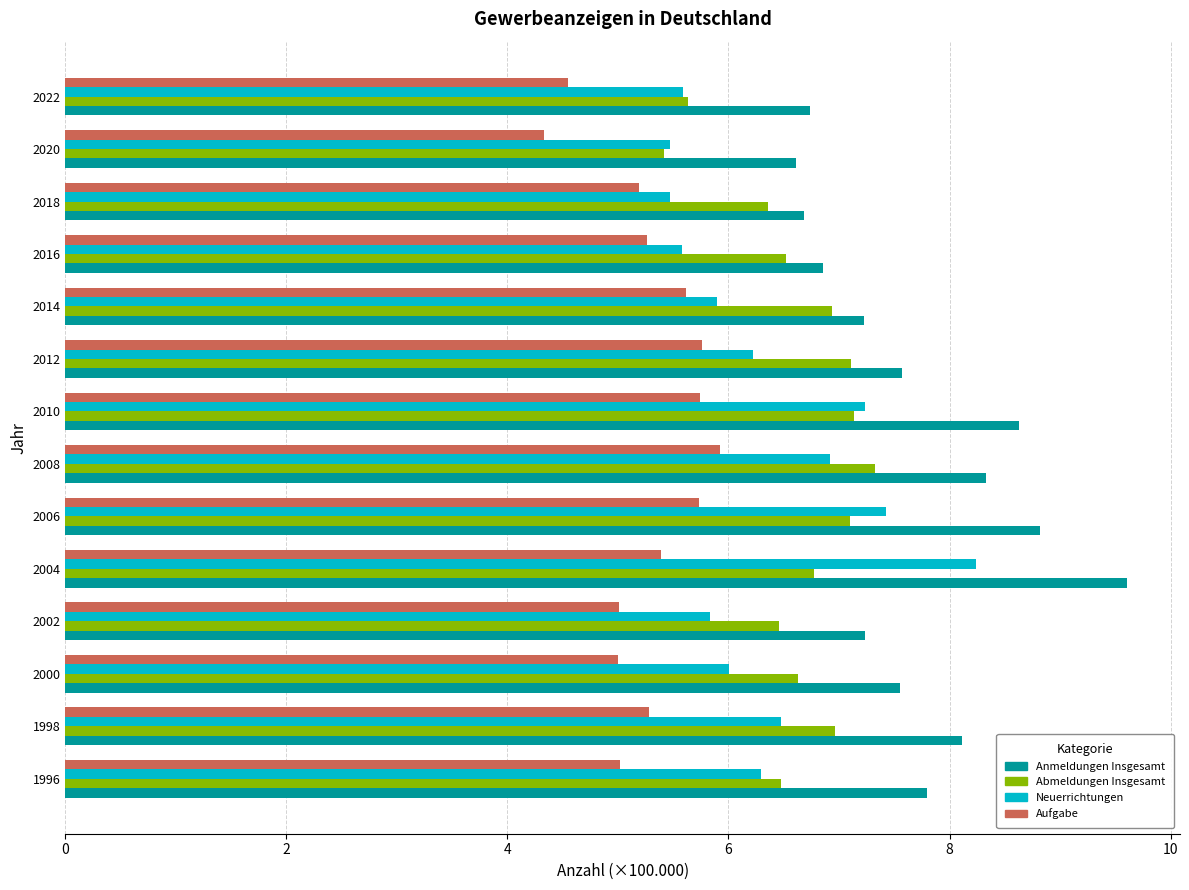

What is the sum of the Abmeldungen Insgesamt values at 2008 and 2004?

14.1